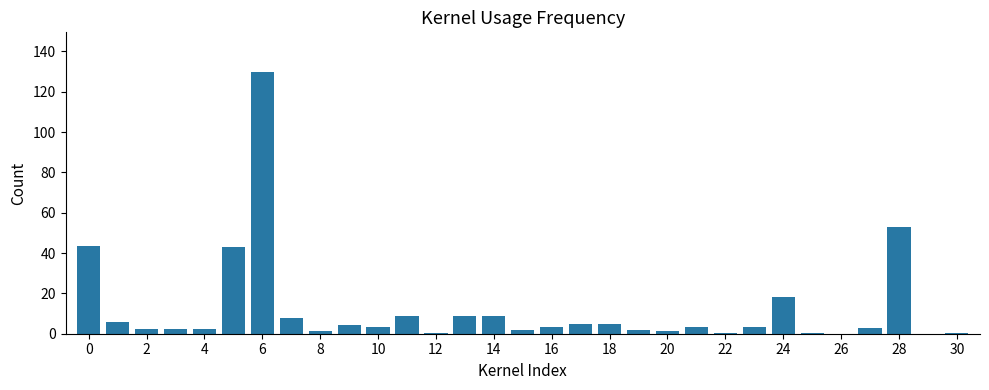

What is the sum of all values?

371.0